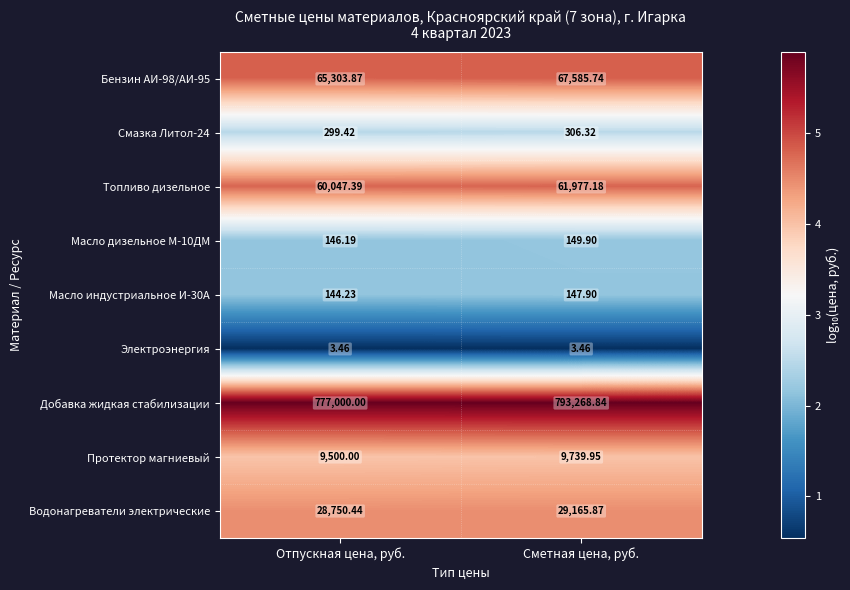

Where is Масло индустриальное И-30А nearest to the value 146?

Отпускная цена, руб.